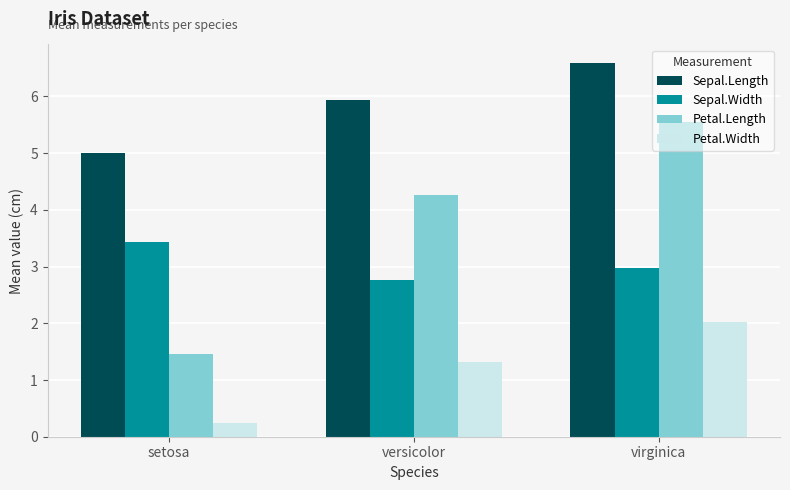

Reading right to left, transcribe all the data shown in this chart.

Sepal.Length: 6.6	5.9	5.0
Sepal.Width: 3.0	2.8	3.4
Petal.Length: 5.6	4.3	1.5
Petal.Width: 2.0	1.3	0.2